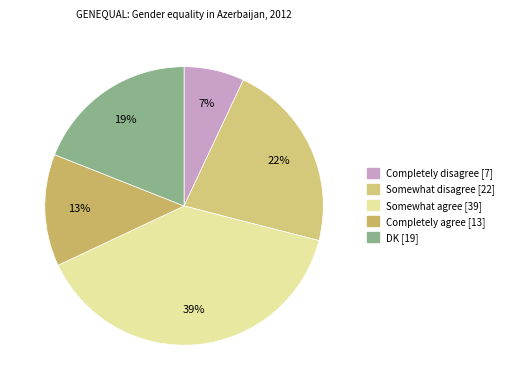

Is there a majority slice in this chart?

No